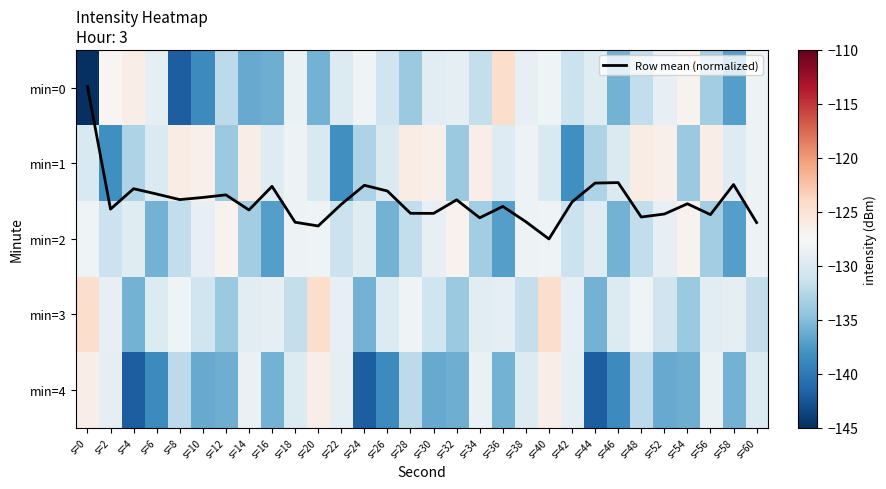

Which series has the largest total across all categories?

Row mean (normalized)